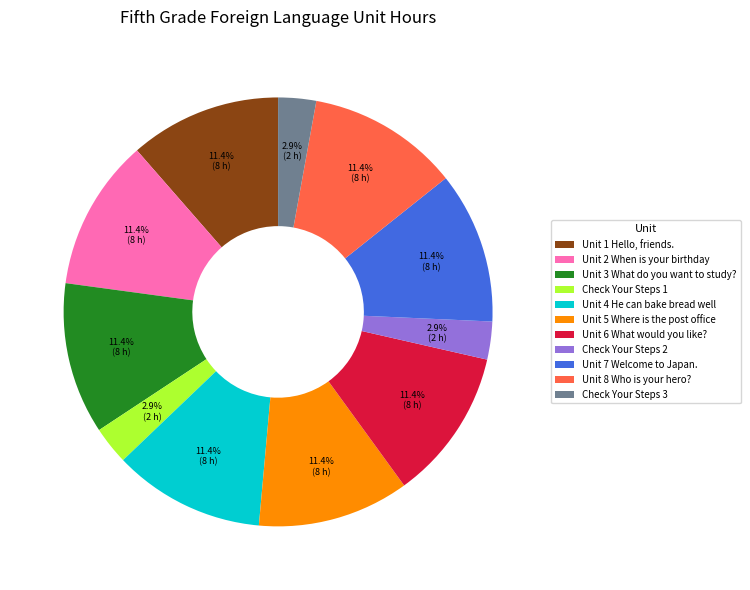

Is there any slice that represents more than half of the pie?

No